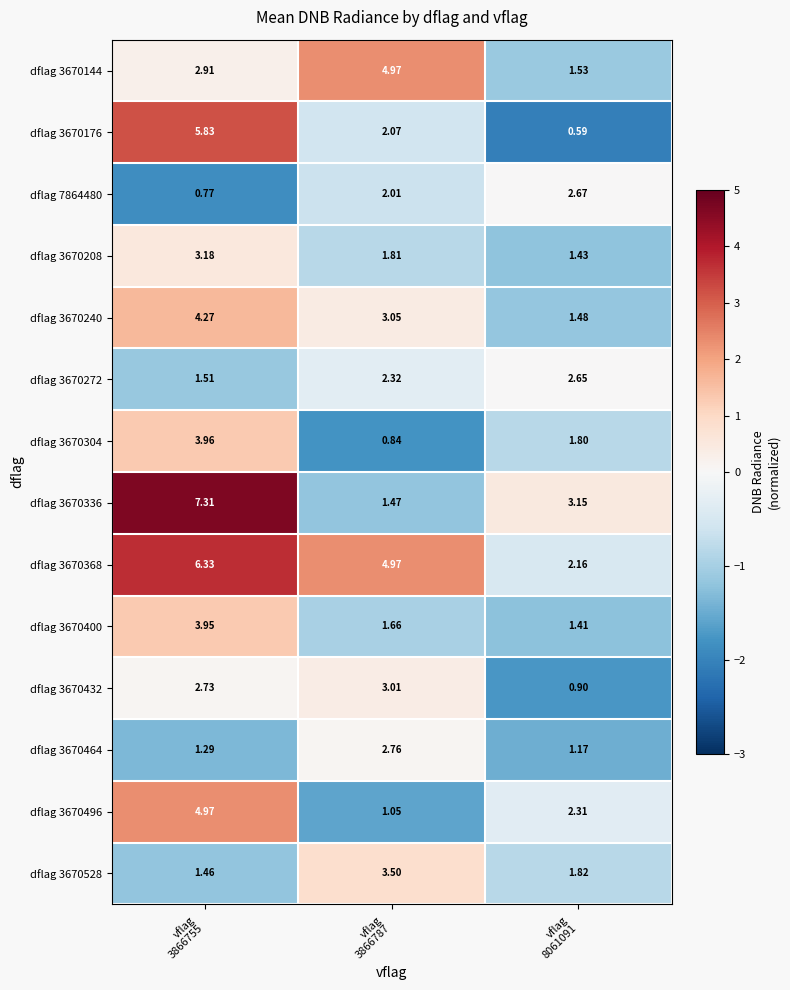

At how many categories does at least one series exceed 2?

3